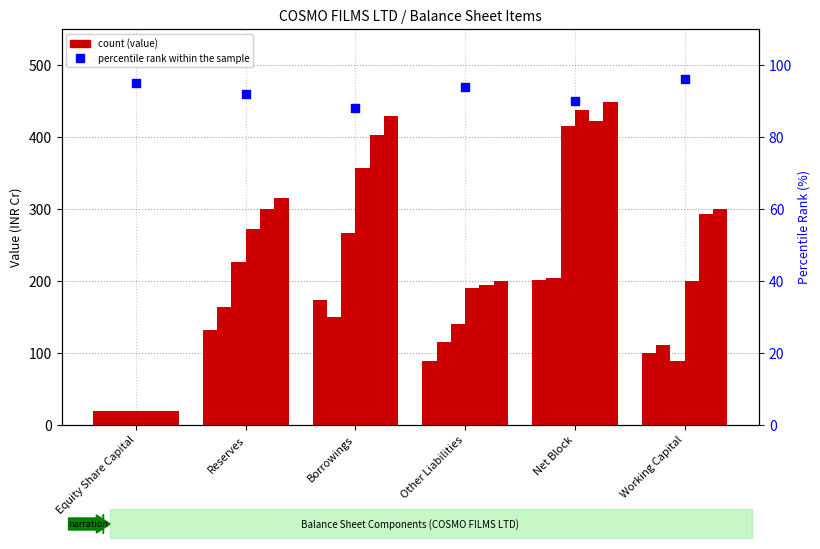

What is the change in value from Reserves to Other Liabilities?

+2